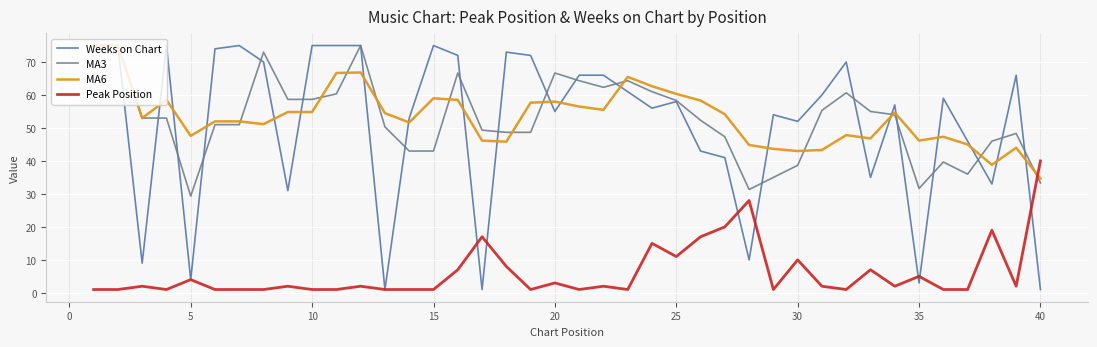

Which series has the largest range (max minus min)?

Weeks on Chart